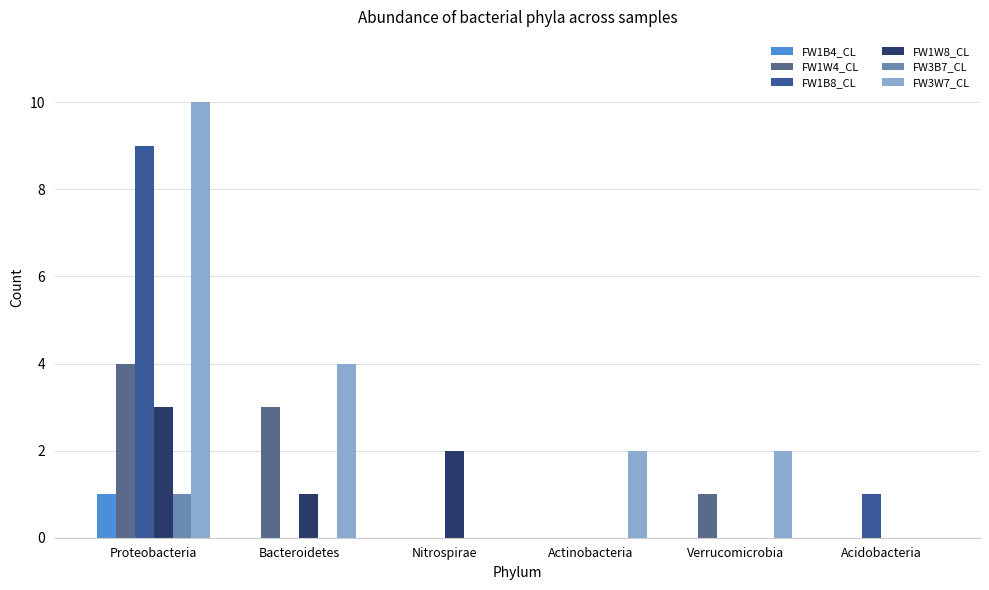

What is the average value of the FW1B8_CL series?

2